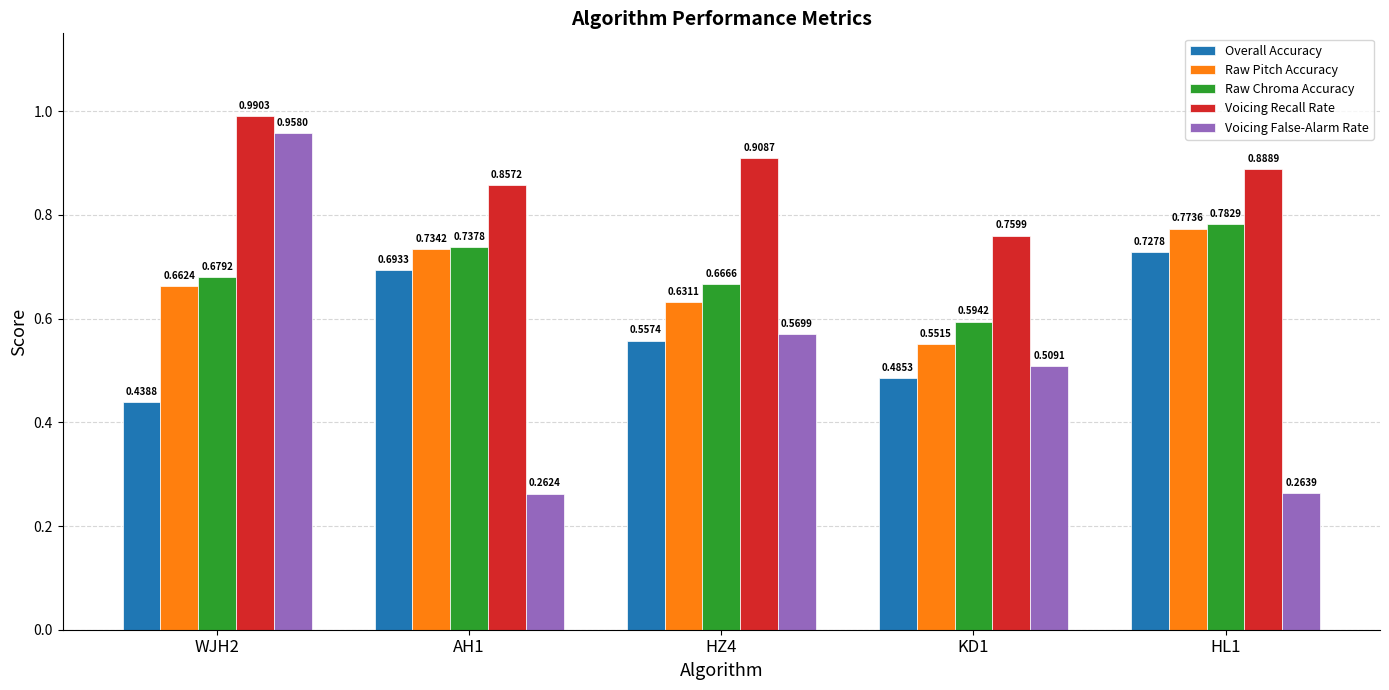

Which series has the largest range (max minus min)?

Voicing False-Alarm Rate